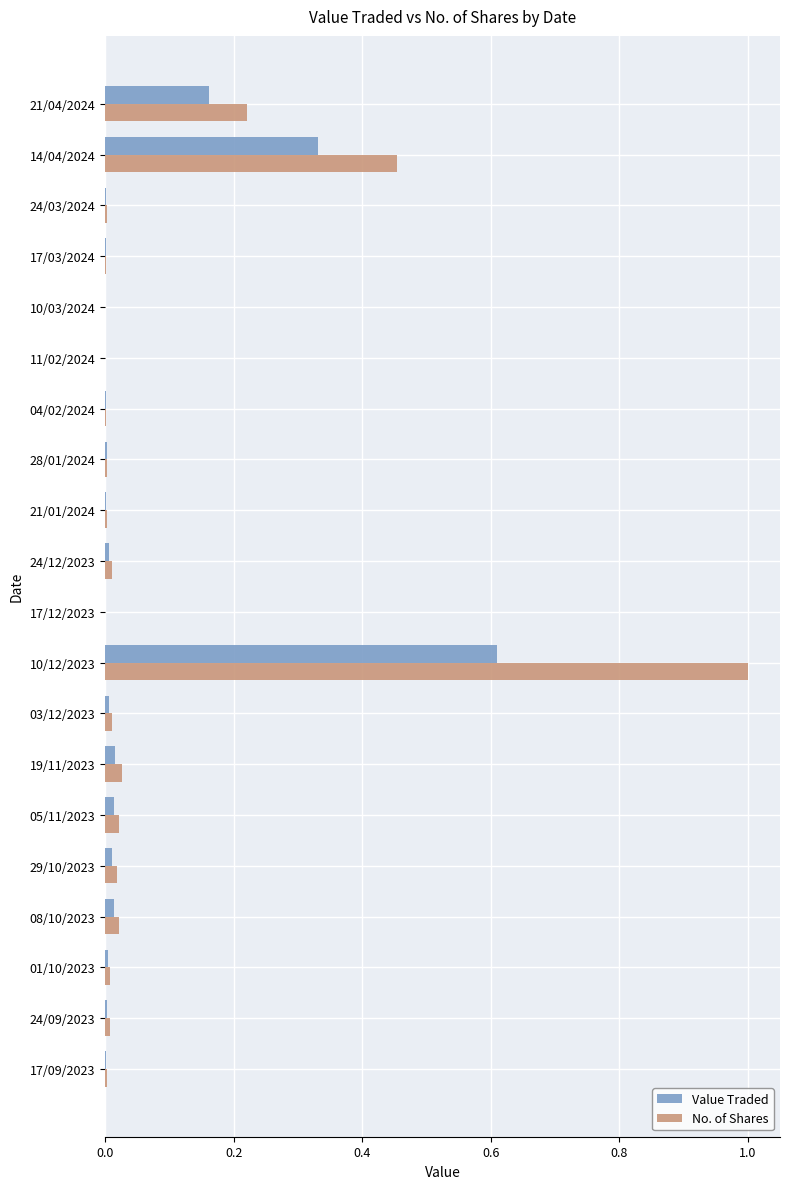

Between 21/04/2024 and 10/12/2023, which series saw the biggest shift?

No. of Shares